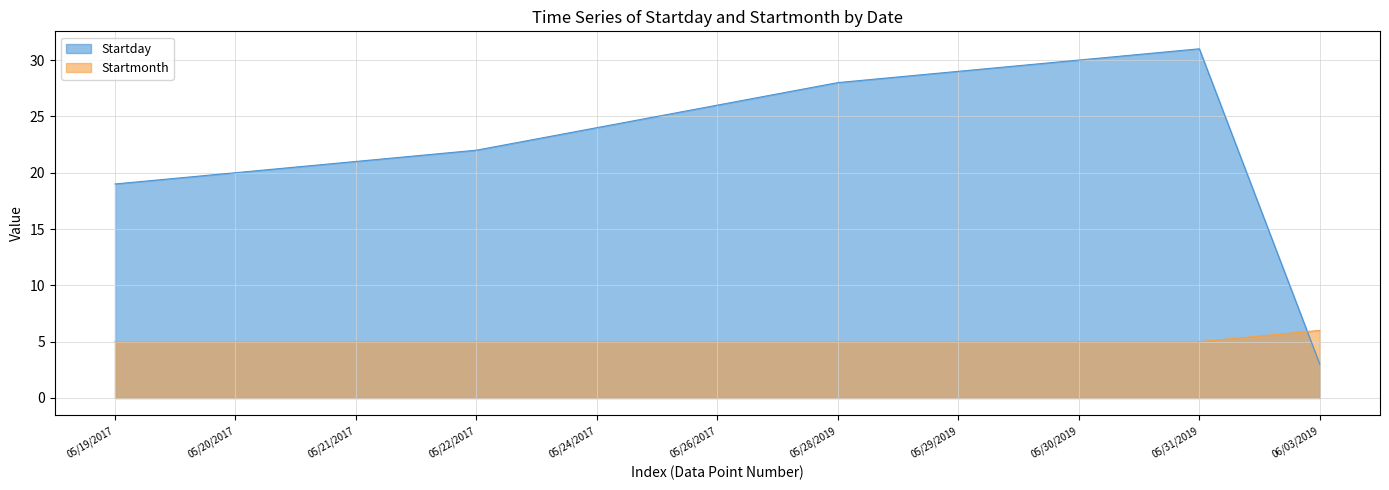

Reading left to right, list all the values displayed in this chart.

Startday: 05/19/2017=19	05/20/2017=20	05/21/2017=21	05/22/2017=22	05/24/2017=24	05/26/2017=26	05/28/2019=28	05/29/2019=29	05/30/2019=30	05/31/2019=31	06/03/2019=3
Startmonth: 05/19/2017=5	05/20/2017=5	05/21/2017=5	05/22/2017=5	05/24/2017=5	05/26/2017=5	05/28/2019=5	05/29/2019=5	05/30/2019=5	05/31/2019=5	06/03/2019=6